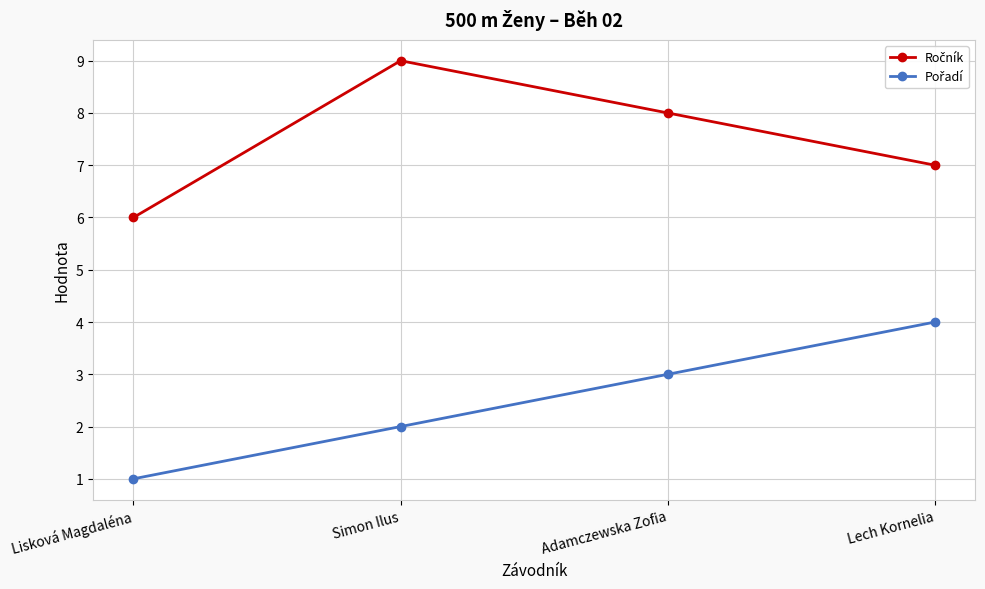

What is the total value across all series at Simon Ilus?

11